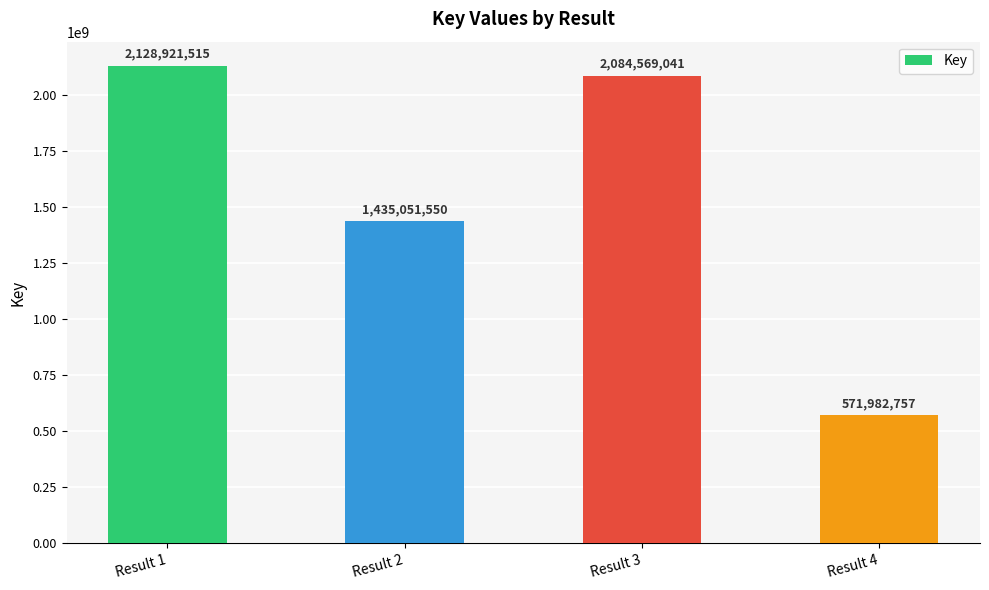

What is the change in value from Result 2 to Result 3?

+649517491